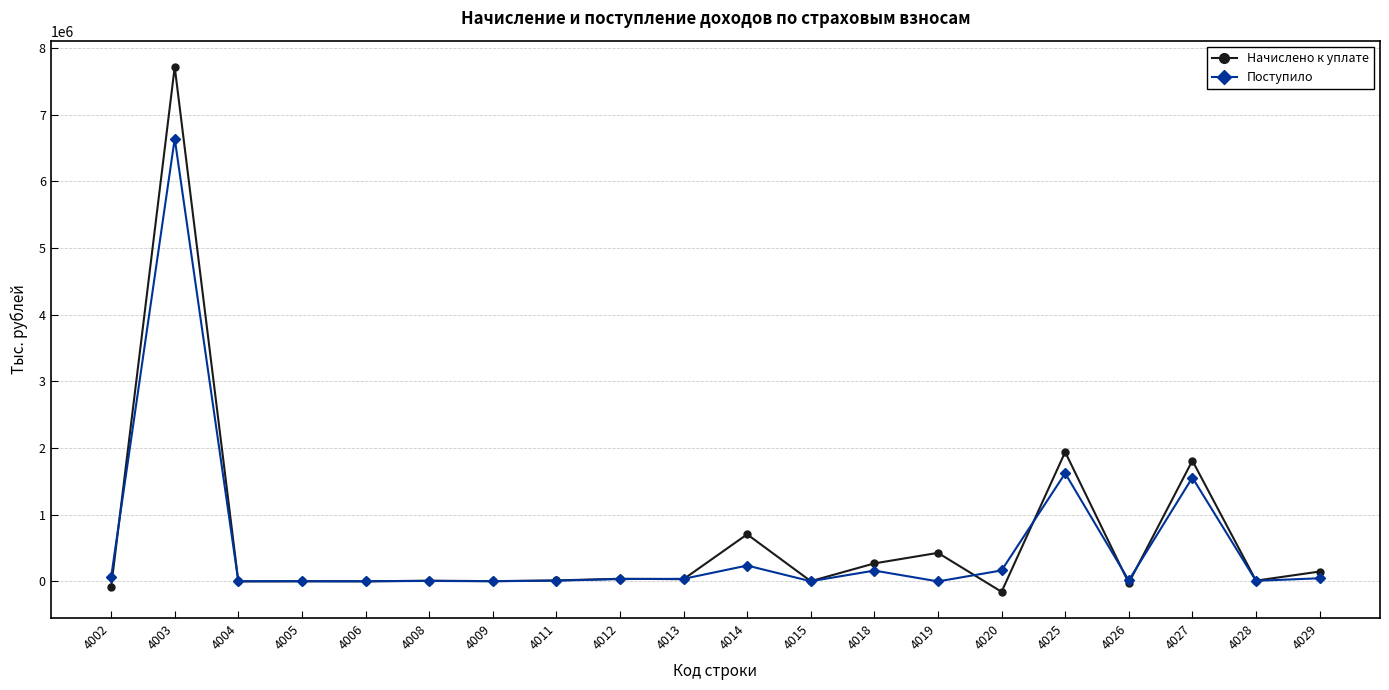

Which series has the widest spread of values?

Начислено к уплате